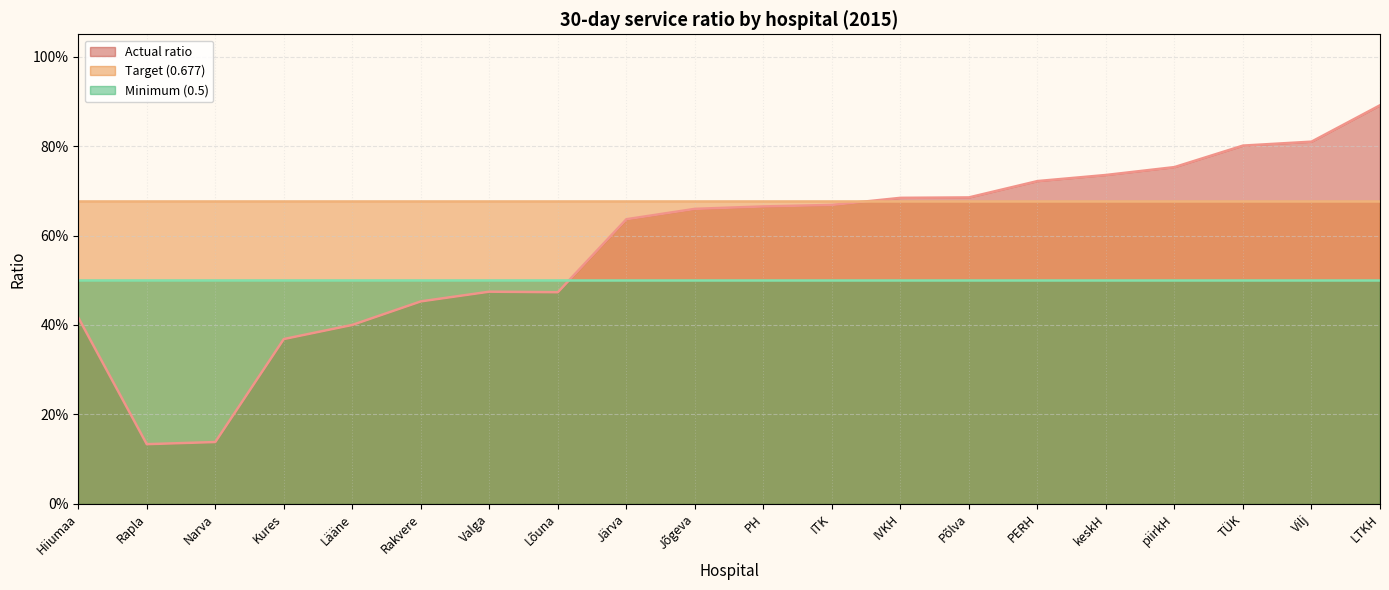

List the series in order of their peak value, highest first.

Actual ratio, Target (0.677), Minimum (0.5)